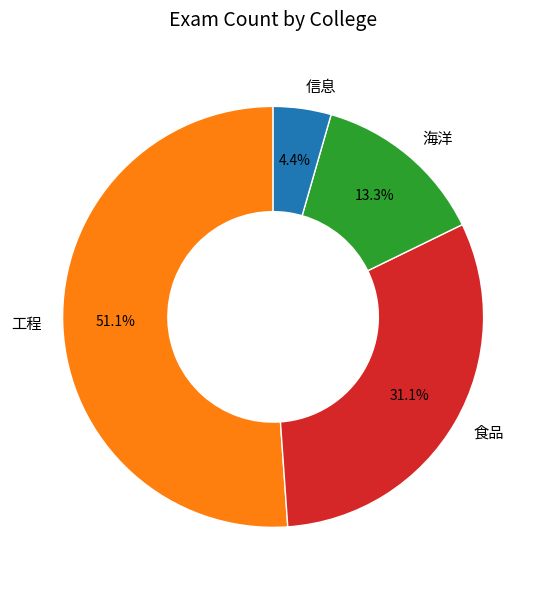

The 食品 slice represents 31% of the pie. True or false?

True